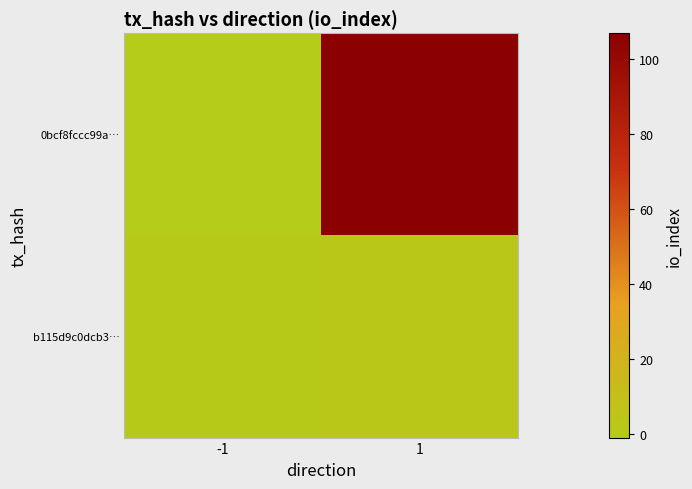

What is the difference between the highest and lowest values at 1?

105